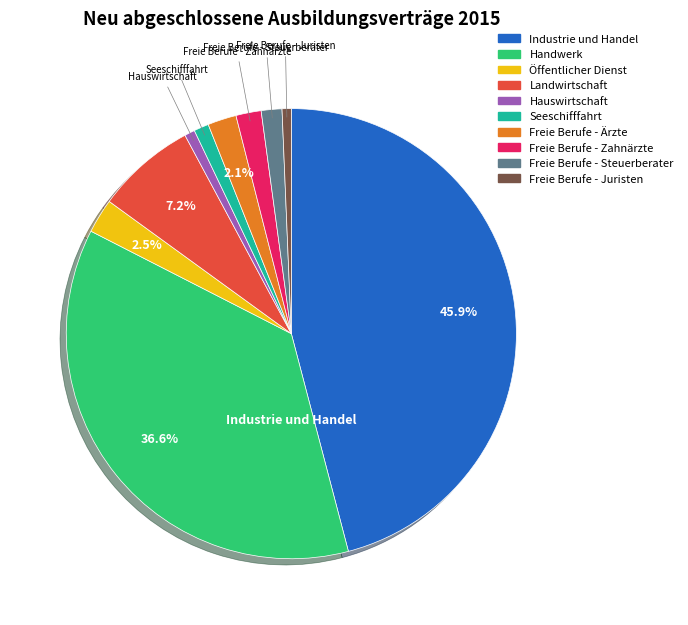

Does any single category account for the majority?

No